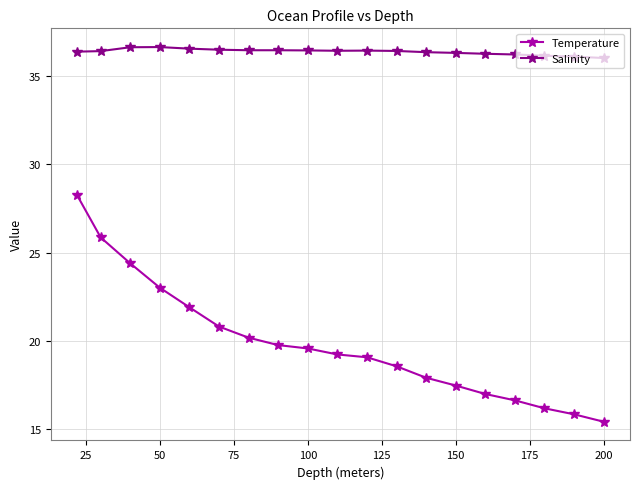

Which series has the widest spread of values?

Temperature